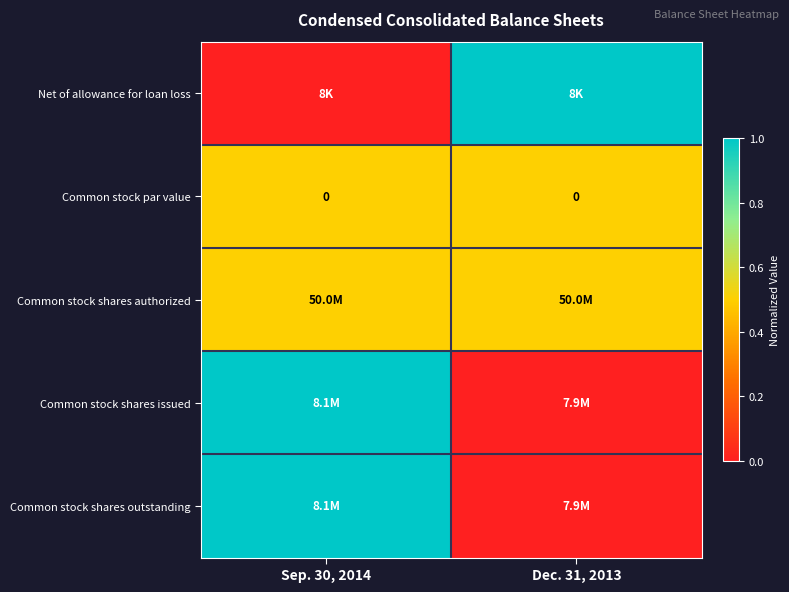

Between Sep. 30, 2014 and Dec. 31, 2013, which is larger?

Dec. 31, 2013